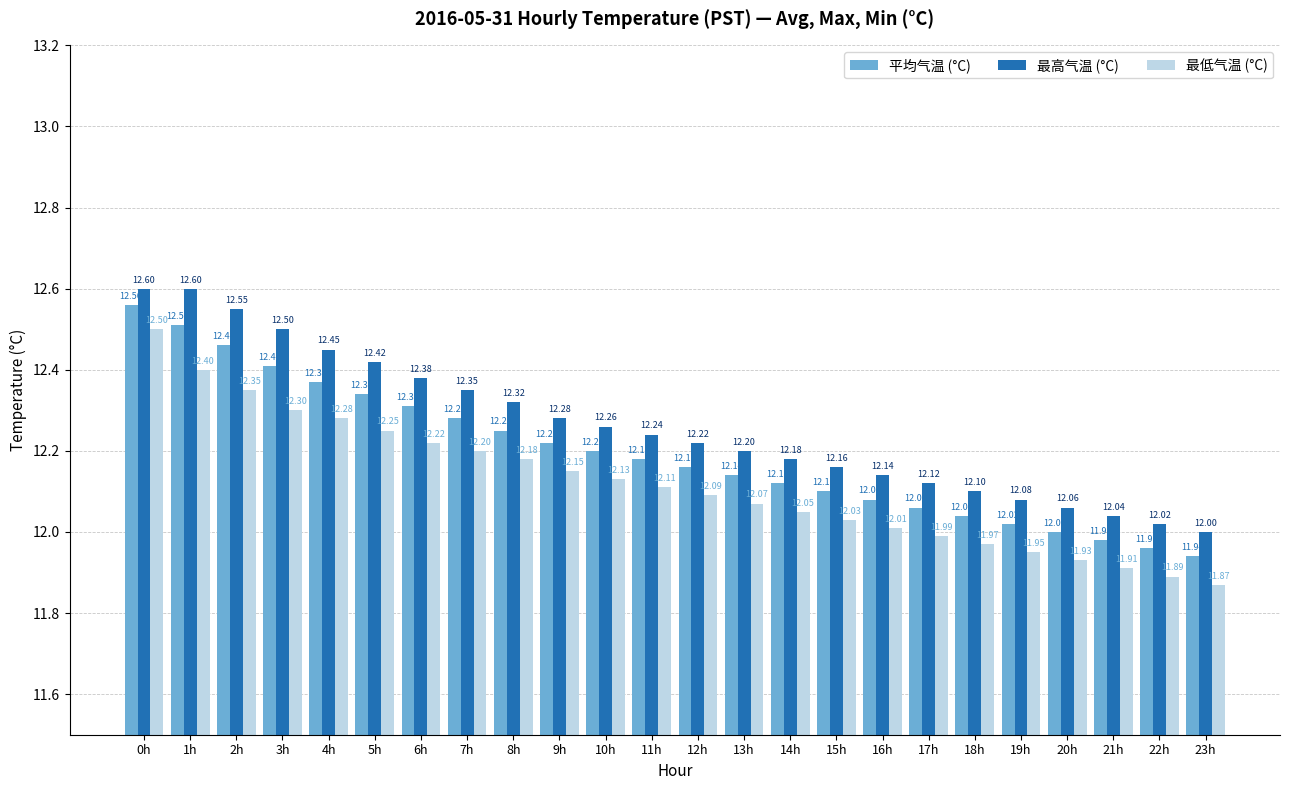

What is the sum of all 最高气温 (°C) values?

294.3